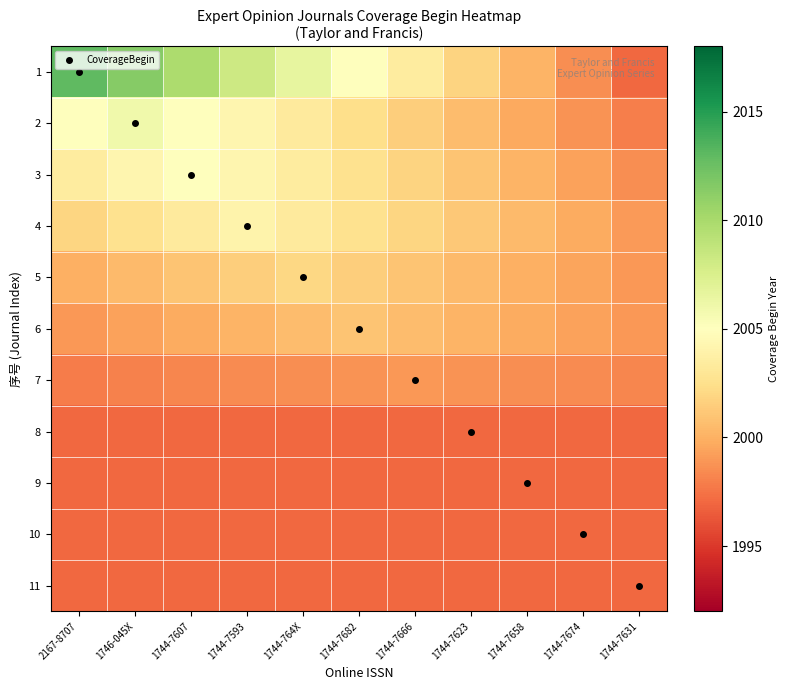

Reading right to left, transcribe all the data shown in this chart.

1: 1744-7631=1997.0	1744-7674=1998.6	1744-7658=2000.2	1744-7623=2001.8	1744-7666=2003.4	1744-7682=2005.0	1744-764X=2006.6	1744-7593=2008.2	1744-7607=2009.8	1746-045X=2011.4	2167-8707=2013.0
2: 1744-7631=1997.9	1744-7674=1998.8	1744-7658=1999.7	1744-7623=2000.6	1744-7666=2001.5	1744-7682=2002.4	1744-764X=2003.3	1744-7593=2004.2	1744-7607=2005.1	1746-045X=2006.0	2167-8707=2005.1
3: 1744-7631=1998.6	1744-7674=1999.4	1744-7658=2000.2	1744-7623=2001.0	1744-7666=2001.8	1744-7682=2002.6	1744-764X=2003.4	1744-7593=2004.2	1744-7607=2005.0	1746-045X=2004.2	2167-8707=2003.4
4: 1744-7631=1999.1	1744-7674=1999.8	1744-7658=2000.5	1744-7623=2001.2	1744-7666=2001.9	1744-7682=2002.6	1744-764X=2003.3	1744-7593=2004.0	1744-7607=2003.3	1746-045X=2002.6	2167-8707=2001.9
5: 1744-7631=1999.0	1744-7674=1999.5	1744-7658=2000.0	1744-7623=2000.5	1744-7666=2001.0	1744-7682=2001.5	1744-764X=2002.0	1744-7593=2001.5	1744-7607=2001.0	1746-045X=2000.5	2167-8707=2000.0
6: 1744-7631=1999.0	1744-7674=1999.4	1744-7658=1999.8	1744-7623=2000.2	1744-7666=2000.6	1744-7682=2001.0	1744-764X=2000.6	1744-7593=2000.2	1744-7607=1999.8	1746-045X=1999.4	2167-8707=1999.0
7: 1744-7631=1998.2	1744-7674=1998.4	1744-7658=1998.6	1744-7623=1998.8	1744-7666=1999.0	1744-7682=1998.8	1744-764X=1998.6	1744-7593=1998.4	1744-7607=1998.2	1746-045X=1998.0	2167-8707=1997.8
8: 1744-7631=1997.0	1744-7674=1997.0	1744-7658=1997.0	1744-7623=1997.0	1744-7666=1997.0	1744-7682=1997.0	1744-764X=1997.0	1744-7593=1997.0	1744-7607=1997.0	1746-045X=1997.0	2167-8707=1997.0
9: 1744-7631=1997.0	1744-7674=1997.0	1744-7658=1997.0	1744-7623=1997.0	1744-7666=1997.0	1744-7682=1997.0	1744-764X=1997.0	1744-7593=1997.0	1744-7607=1997.0	1746-045X=1997.0	2167-8707=1997.0
10: 1744-7631=1997.0	1744-7674=1997.0	1744-7658=1997.0	1744-7623=1997.0	1744-7666=1997.0	1744-7682=1997.0	1744-764X=1997.0	1744-7593=1997.0	1744-7607=1997.0	1746-045X=1997.0	2167-8707=1997.0
11: 1744-7631=1997.0	1744-7674=1997.0	1744-7658=1997.0	1744-7623=1997.0	1744-7666=1997.0	1744-7682=1997.0	1744-764X=1997.0	1744-7593=1997.0	1744-7607=1997.0	1746-045X=1997.0	2167-8707=1997.0